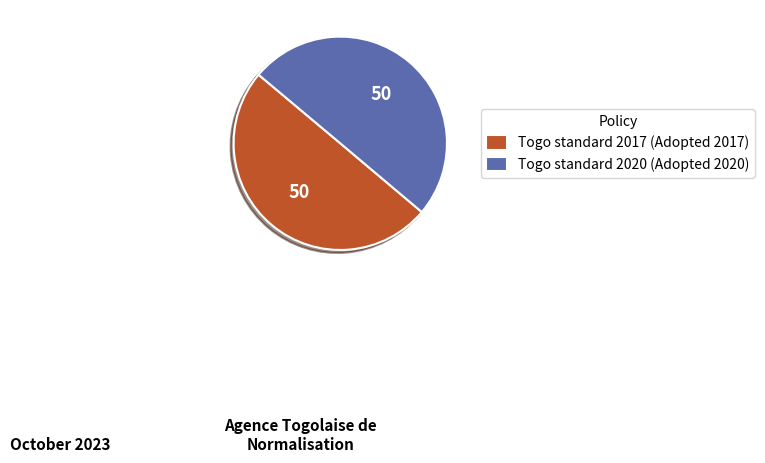

The Togo standard 2017 (Adopted 2017) slice represents 44% of the pie. True or false?

False